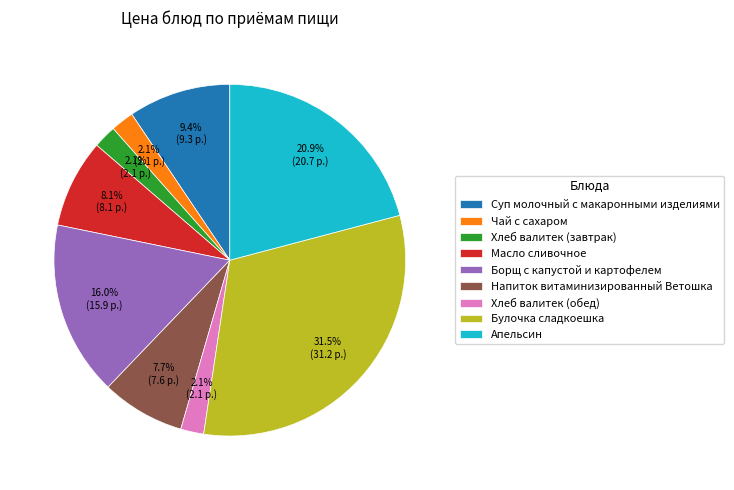

What is the largest slice in the pie chart?

Булочка сладкоешка